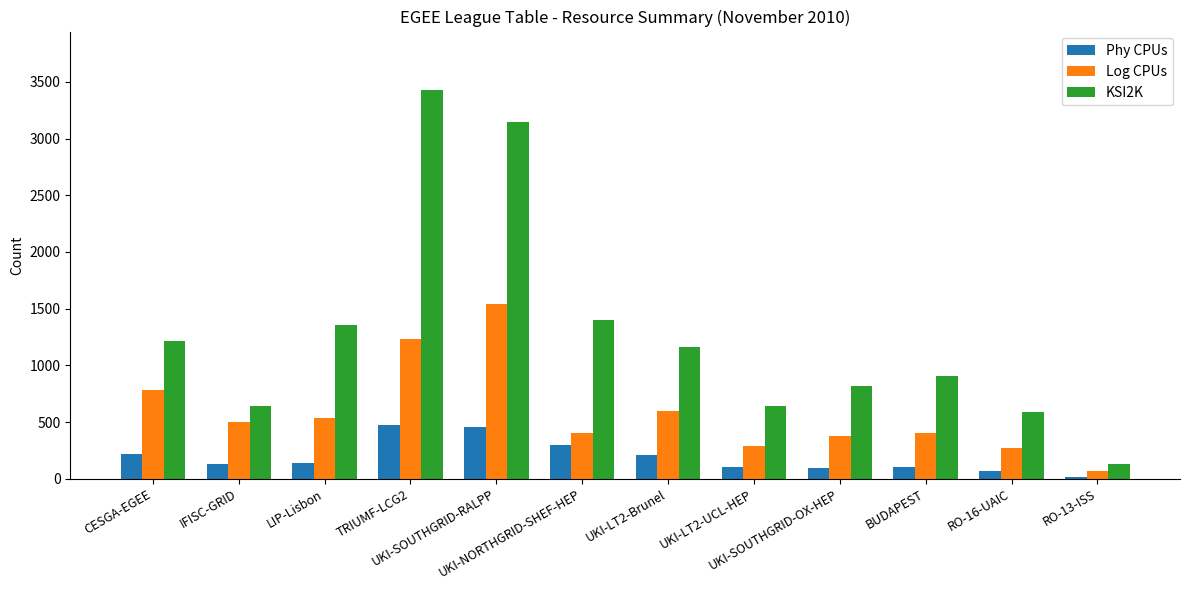

How many groups of bars are there?

12